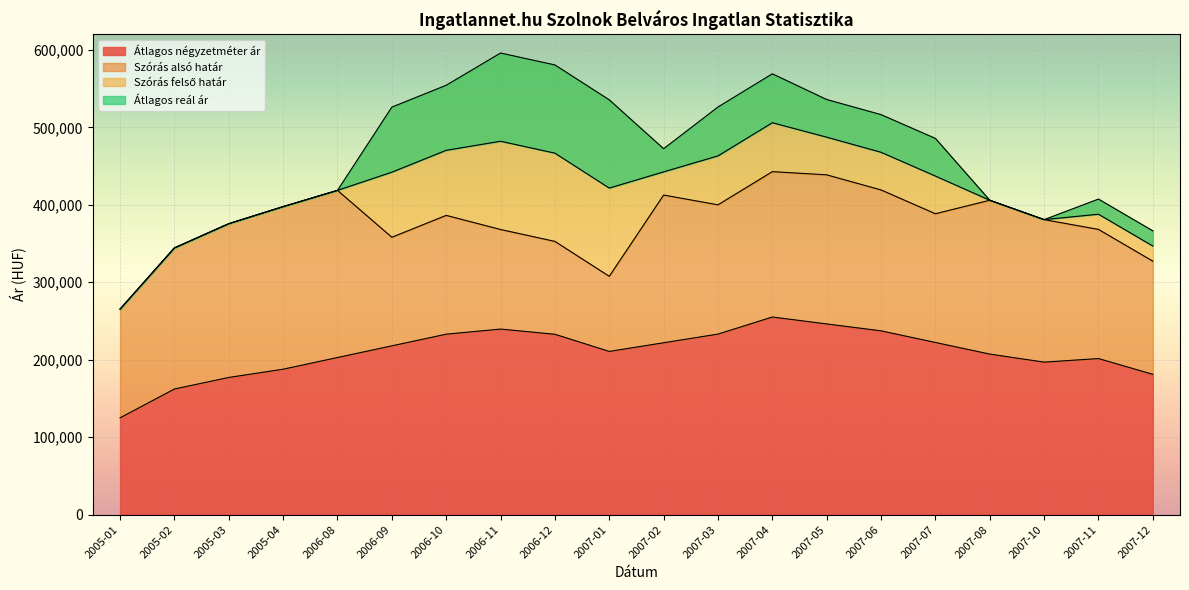

What is the maximum value for Átlagos négyzetméter ár?

255175